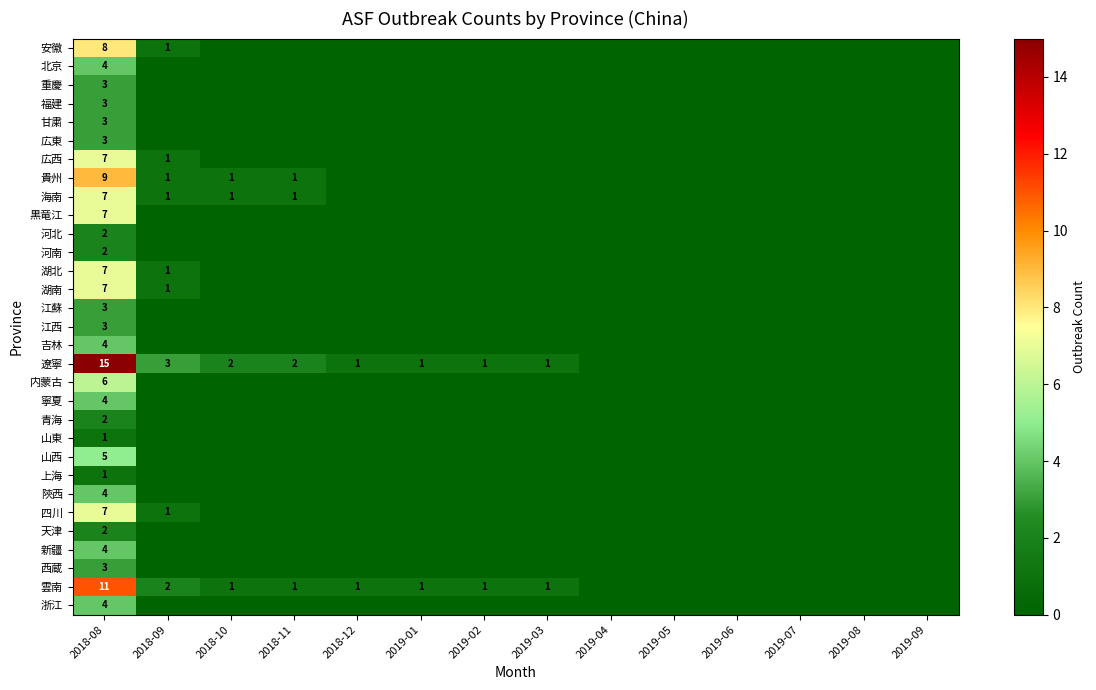

Is it true that 山西 equals 9 at 2018-08?

False